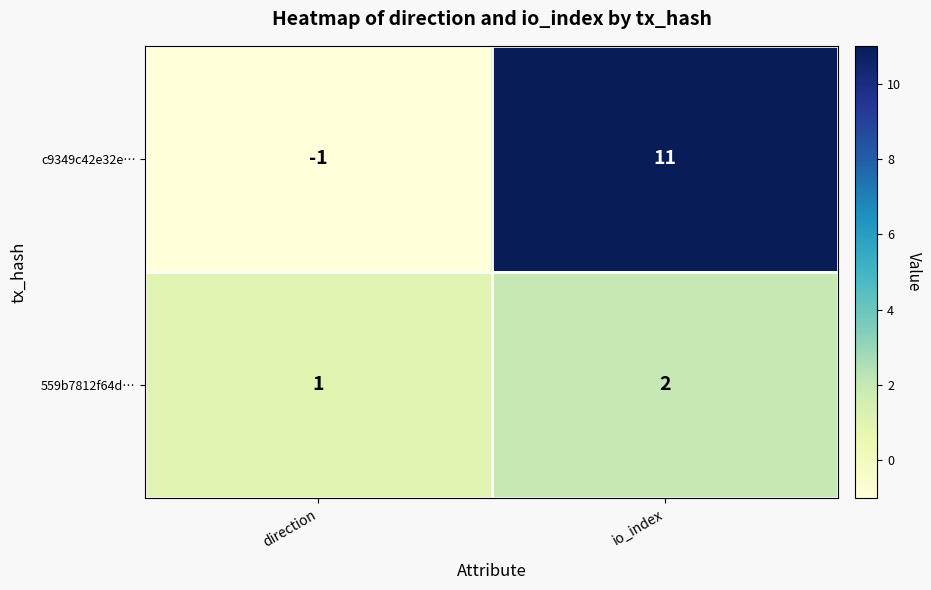

The c9349c42e32e… series shows 16 at io_index. True or false?

False